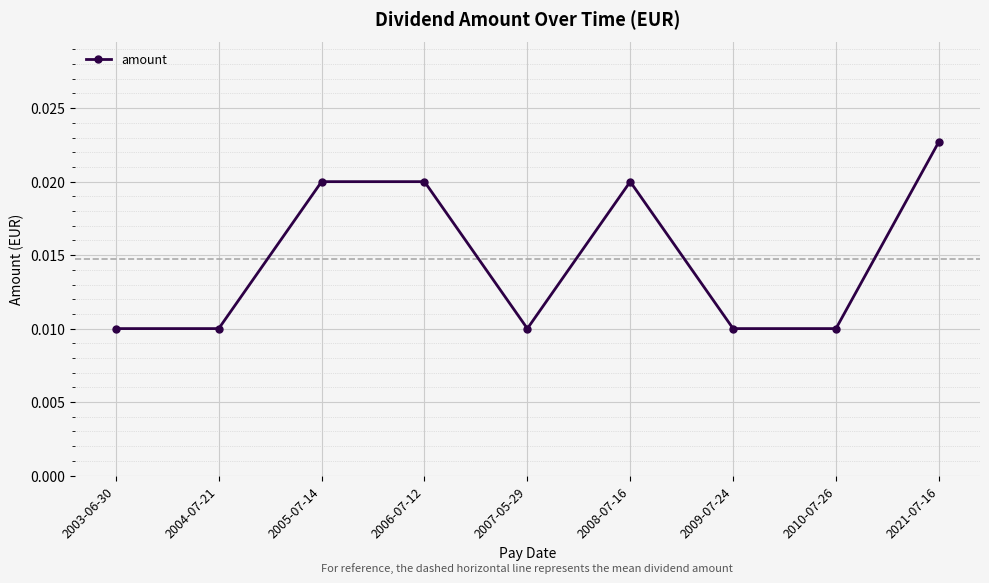

Count the number of data series in this chart.

1